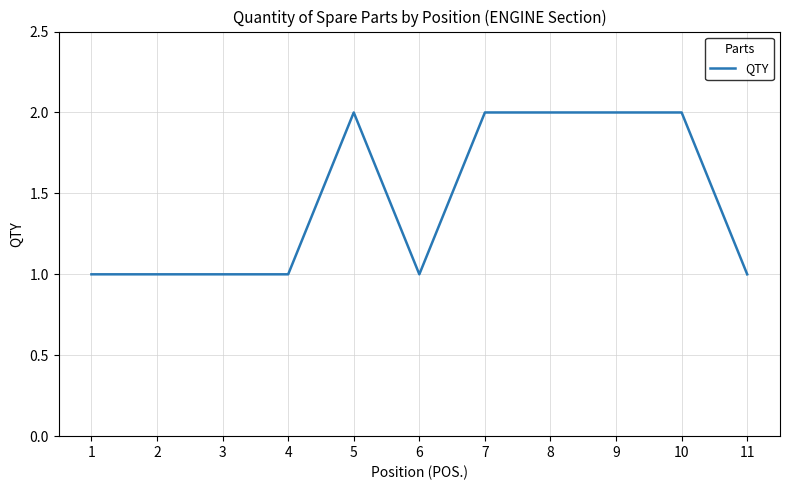

What is the sum of the values at 6 and 11?

2